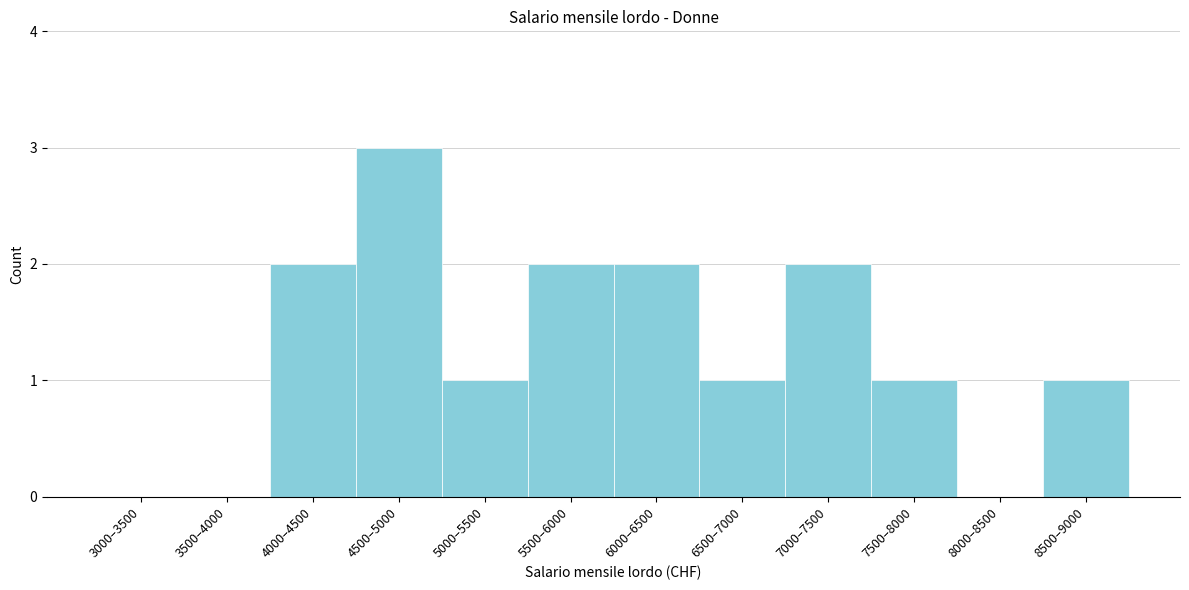

Reading left to right, list all the values displayed in this chart.

3000–3500=0	3500–4000=0	4000–4500=2	4500–5000=3	5000–5500=1	5500–6000=2	6000–6500=2	6500–7000=1	7000–7500=2	7500–8000=1	8000–8500=0	8500–9000=1